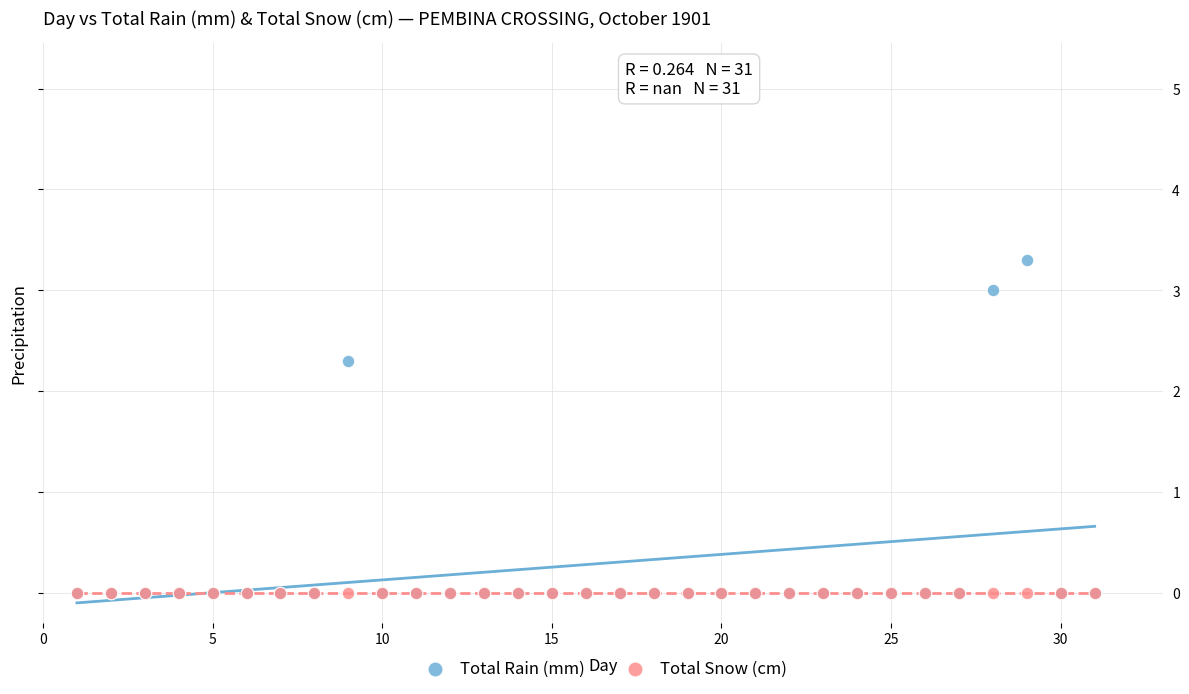

What are all the series names shown in the legend?

Total Rain (mm), Total Snow (cm)